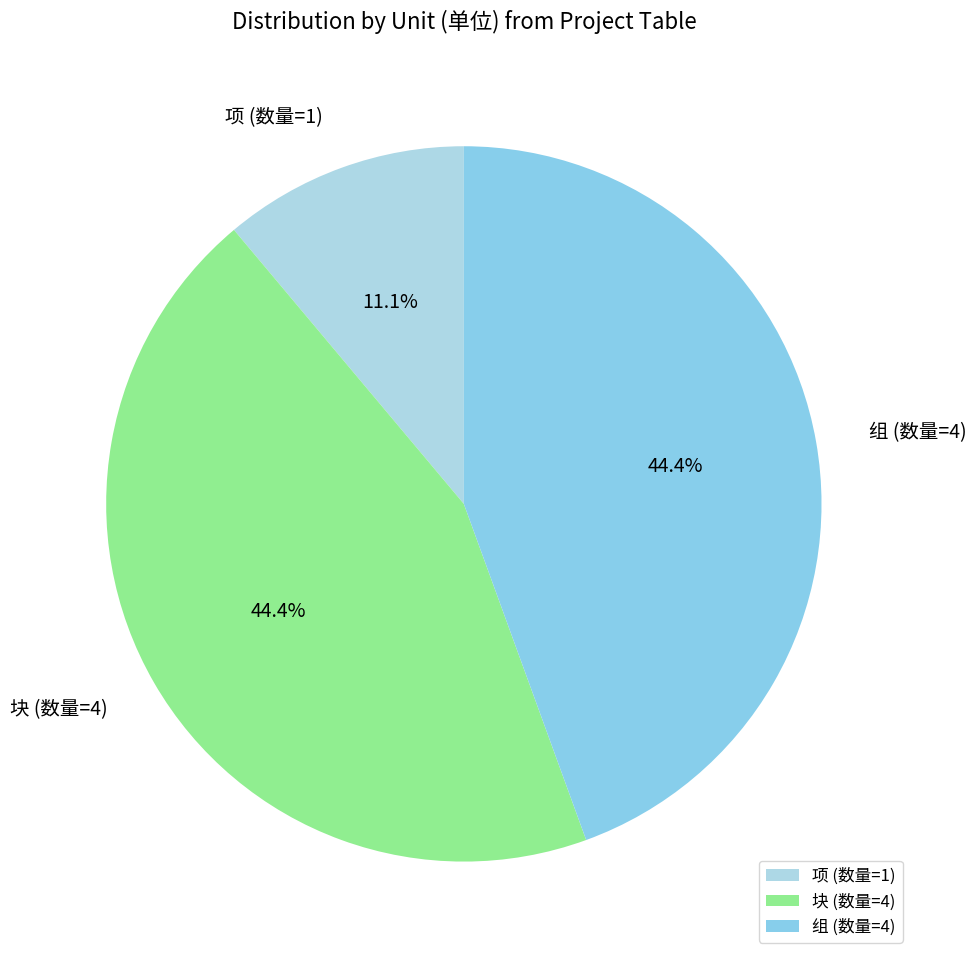

What is the total percentage of 组 (数量=4) and 项 (数量=1)?

55.6%